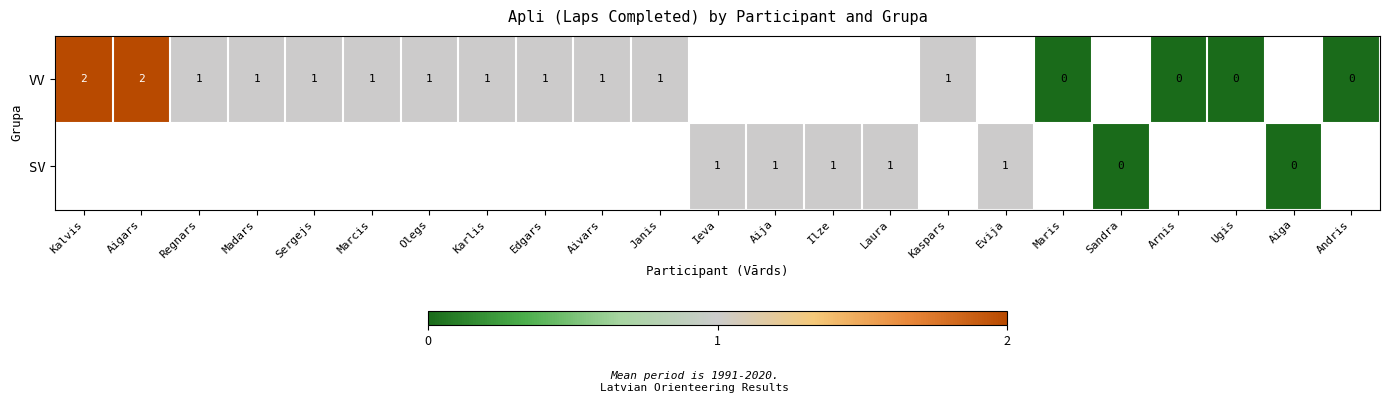

True or false: VV has a value of 2 at Regnars.

False